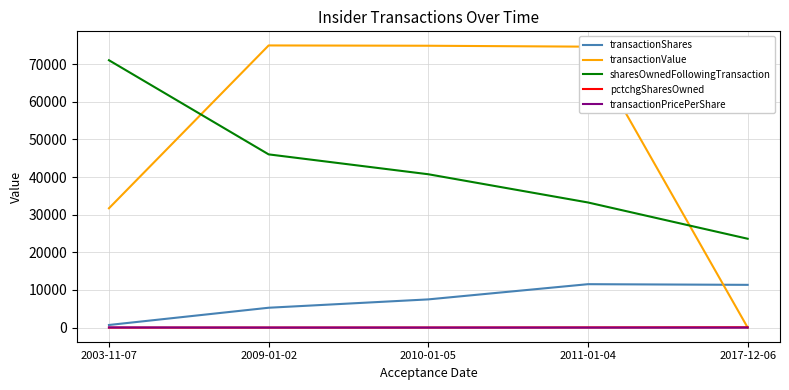

The value of transactionValue at 2003-11-07 is 42307.6. True or false?

False